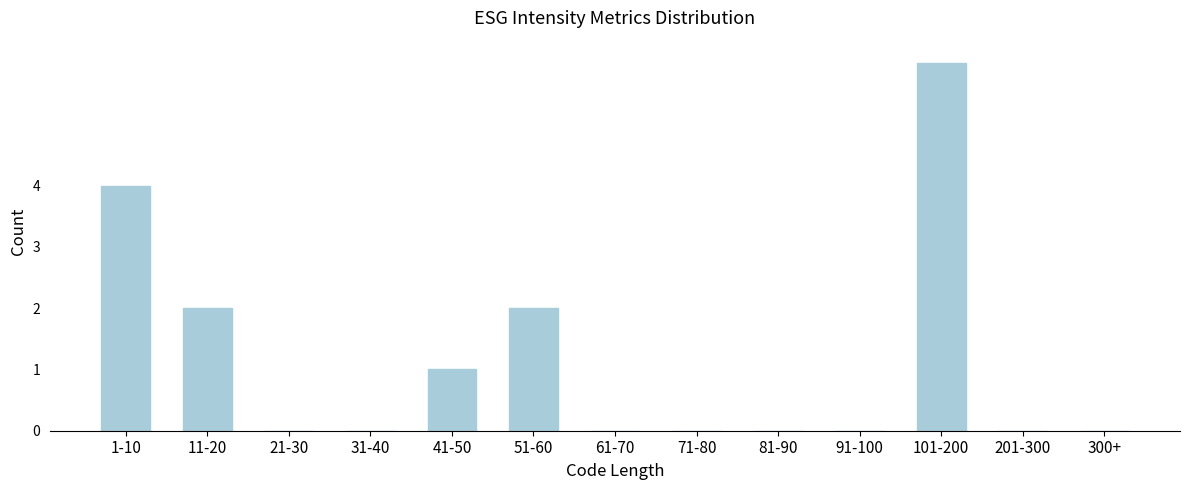

Reading left to right, extract all data points from this chart.

1-10=4	11-20=2	21-30=0	31-40=0	41-50=1	51-60=2	61-70=0	71-80=0	81-90=0	91-100=0	101-200=6	201-300=0	300+=0